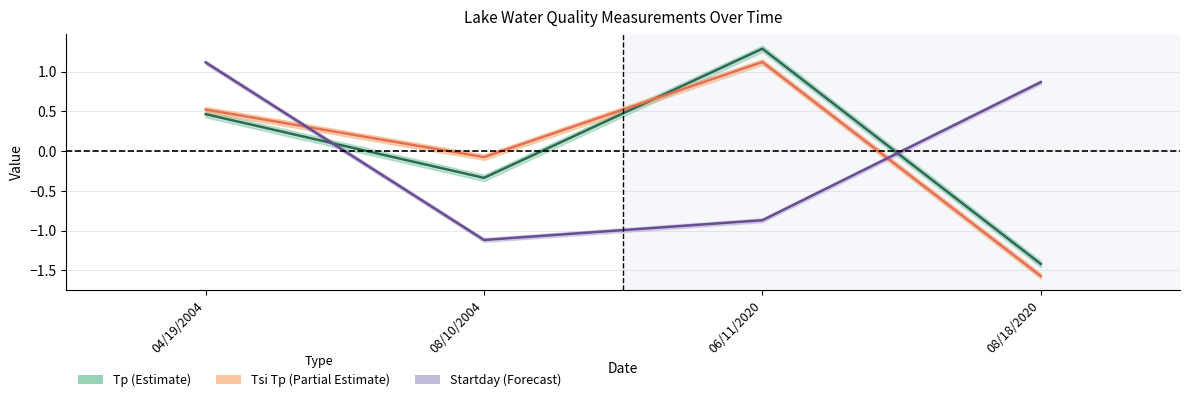

True or false: Startday center has a value of 1.6 at 04/19/2004.

False